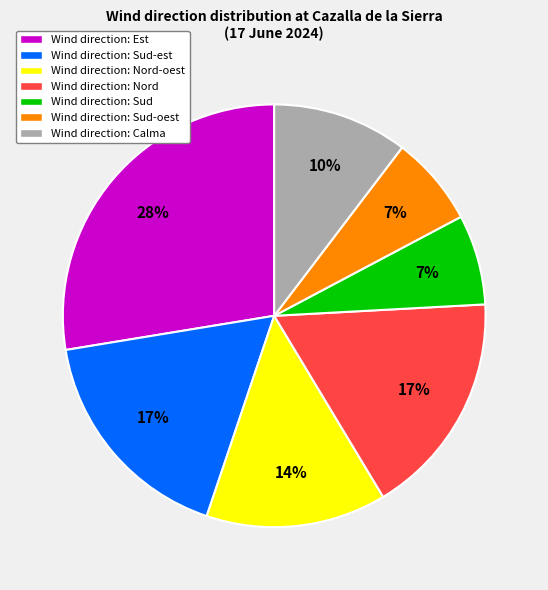

How many slices are in this pie chart?

7